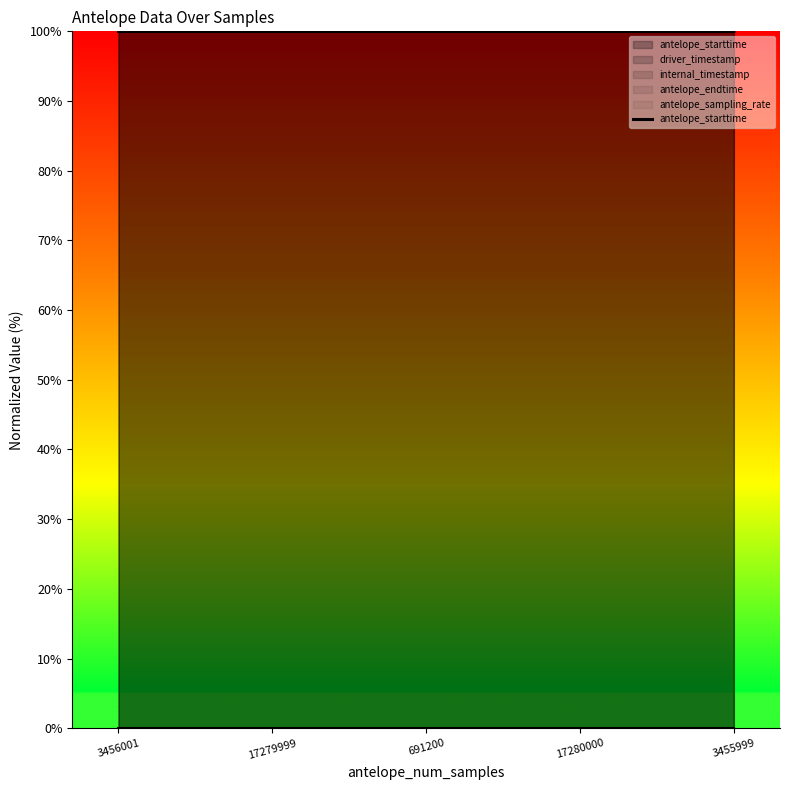

Which category has the highest value across all series?

3455999